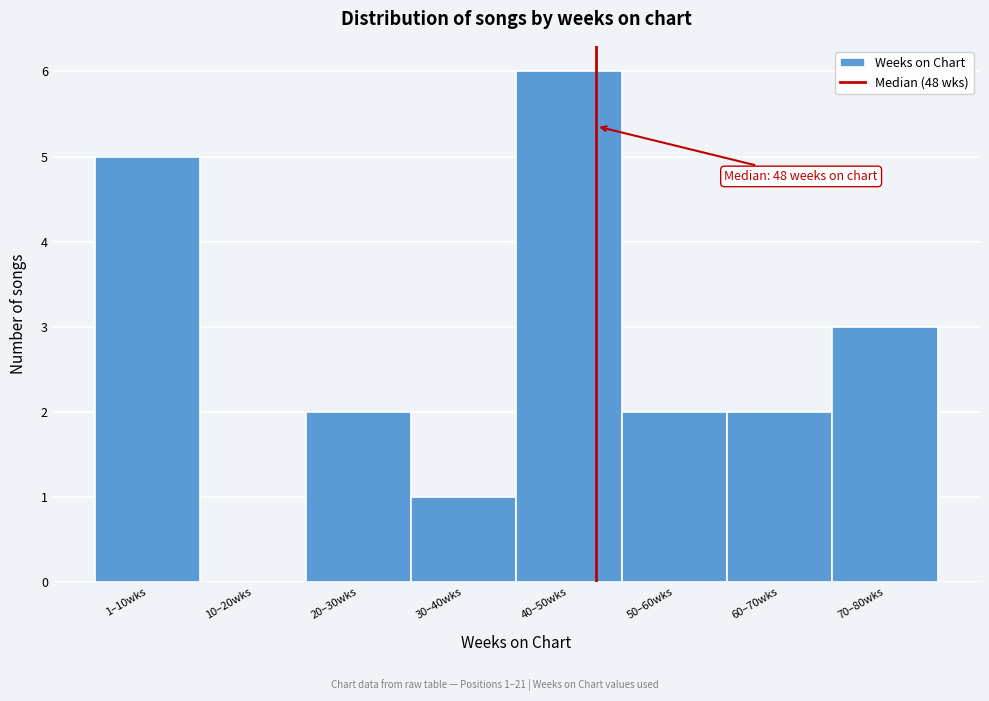

Reading left to right, extract all data points from this chart.

1–10wks=5	10–20wks=0	20–30wks=2	30–40wks=1	40–50wks=6	50–60wks=2	60–70wks=2	70–80wks=3